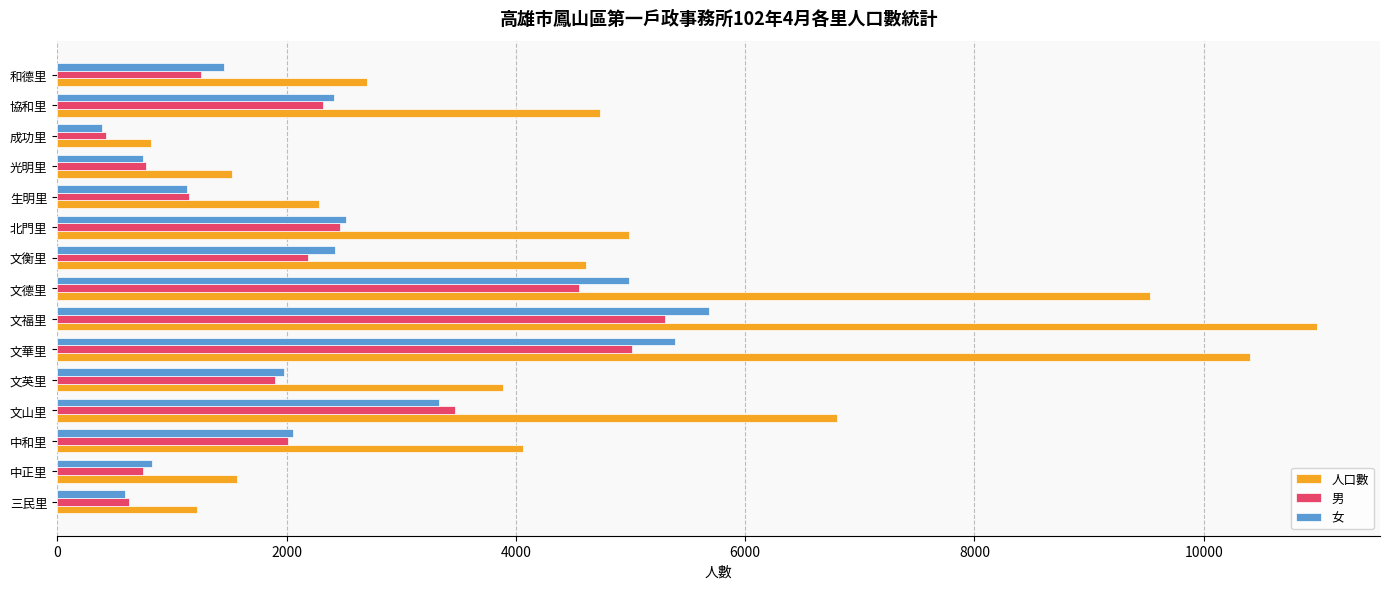

Read the 女 value at 三民里.

595